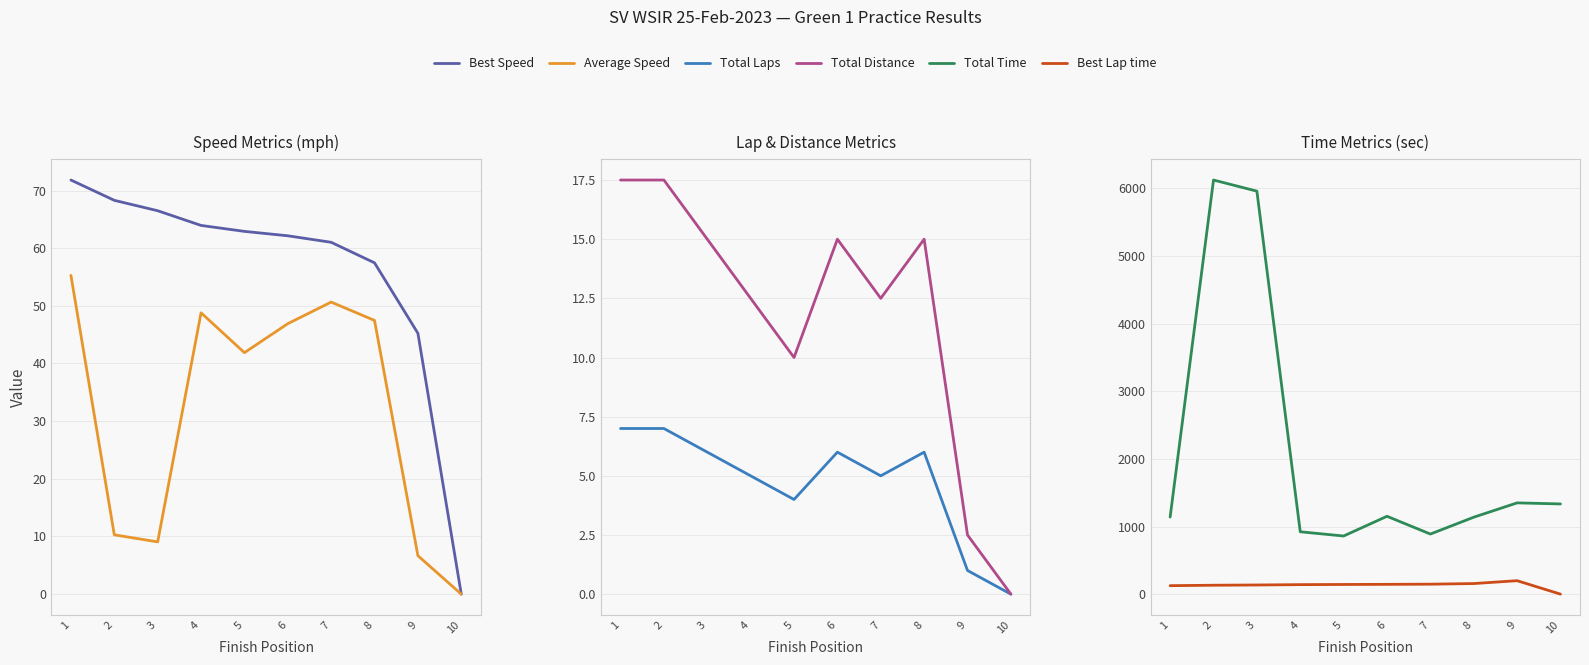

What is the difference between the second highest and minimum values in the Total Laps series?

7.0